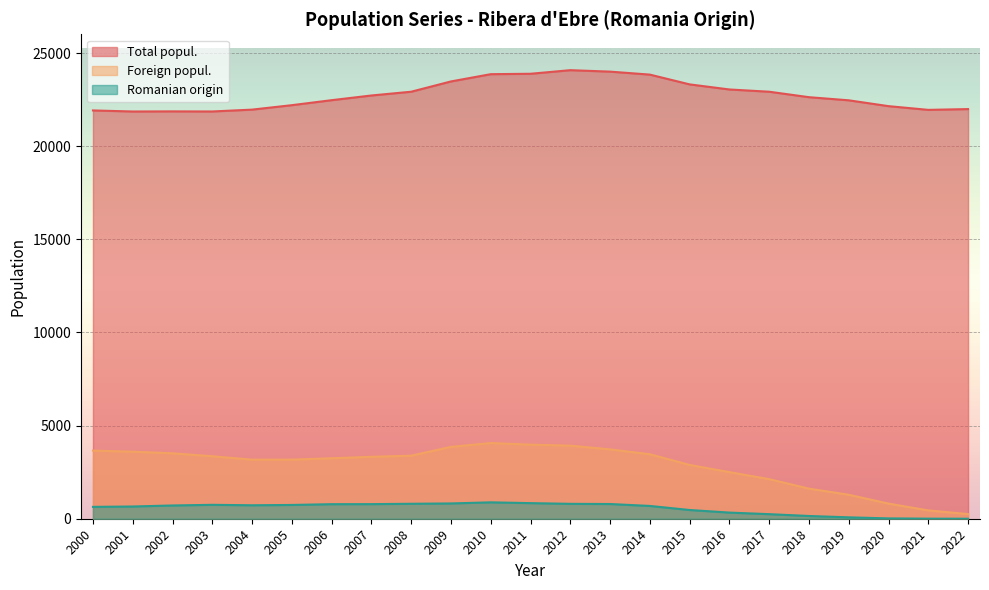

True or false: Foreign popul. has more than 1 interior local peaks.

False